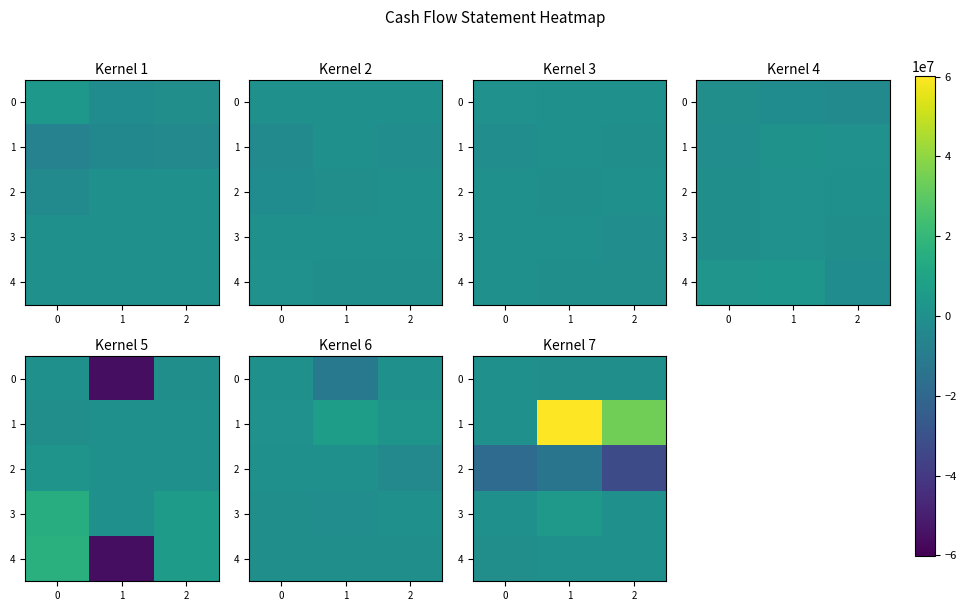

Which category has the highest value in the 4 series?

1